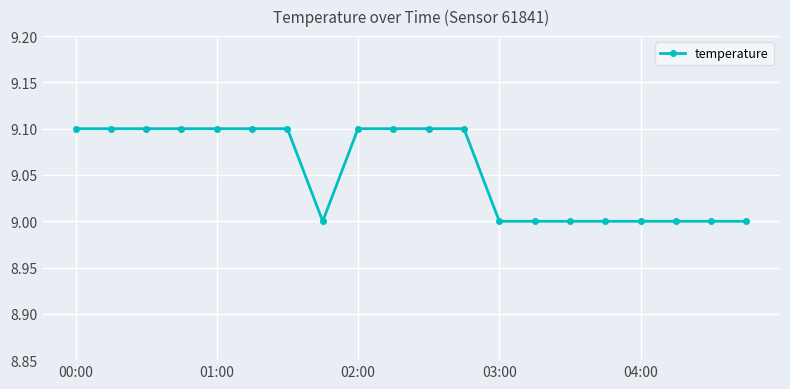

What is the average value?

9.1